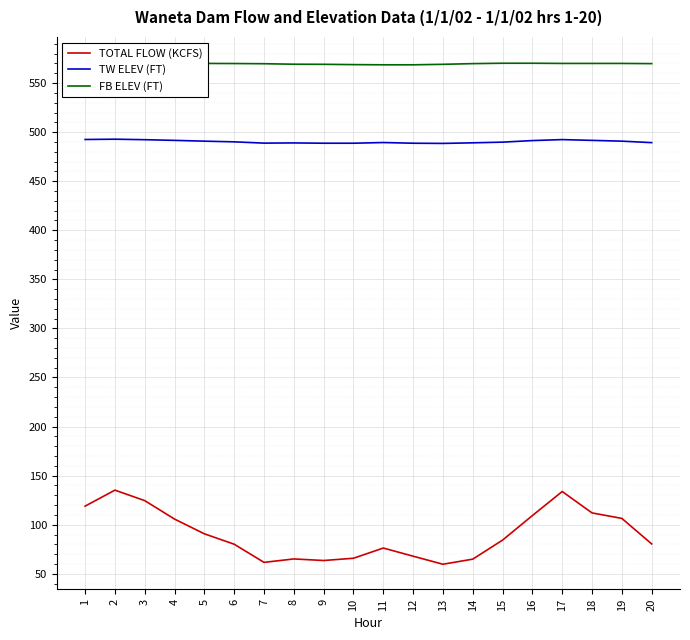

What is the maximum value for FB ELEV (FT)?

571.4